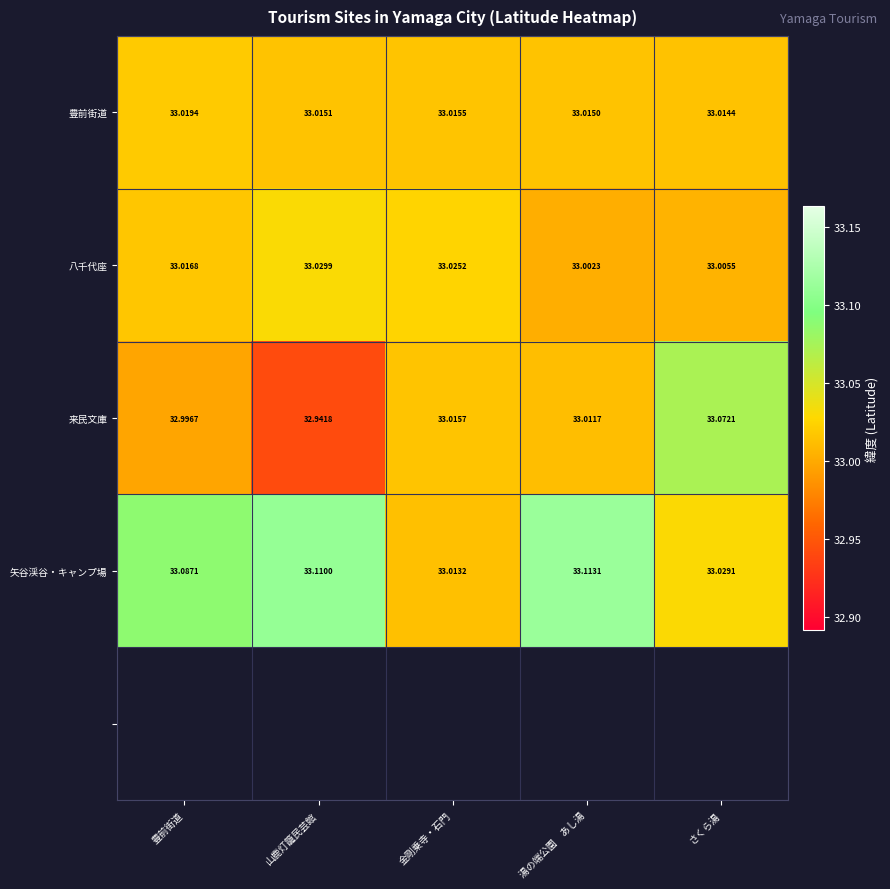

Is the value of 矢谷渓谷・キャンプ場 at 豊前街道 greater than the value of 八千代座 at 湯の端公園　あし湯?

Yes